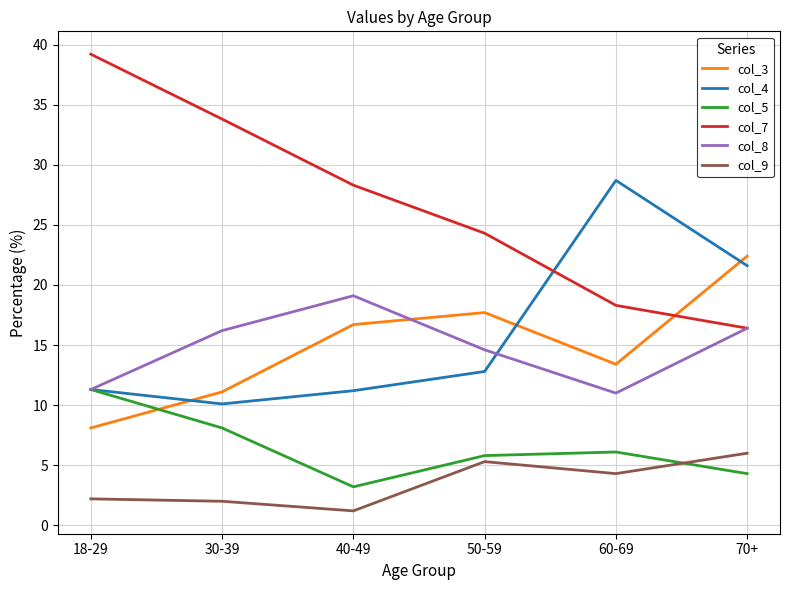

At which category is the sum across all series the highest?

70+